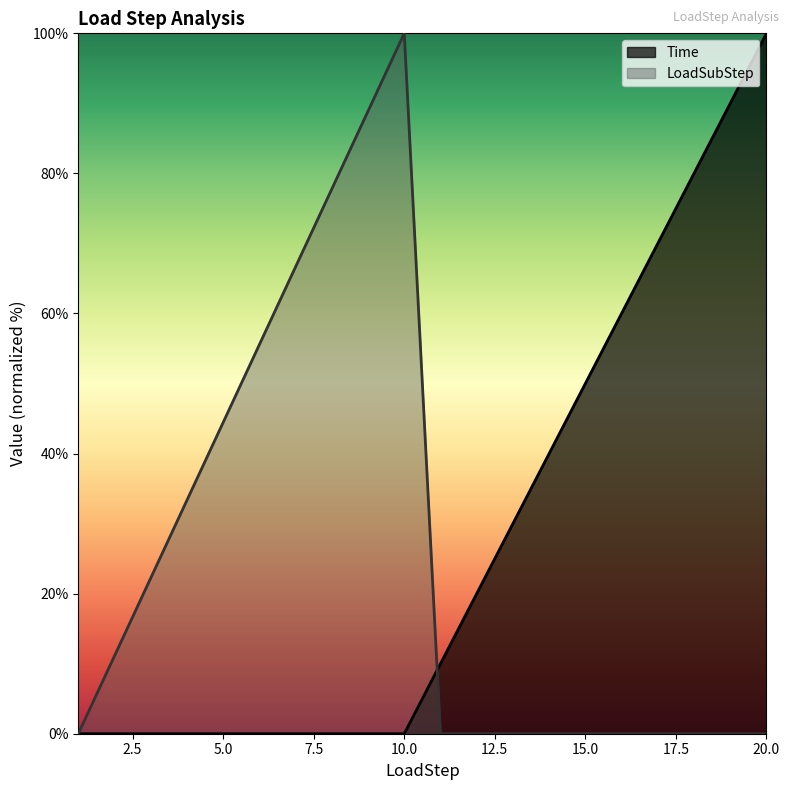

At how many categories does at least one series exceed 95?

2